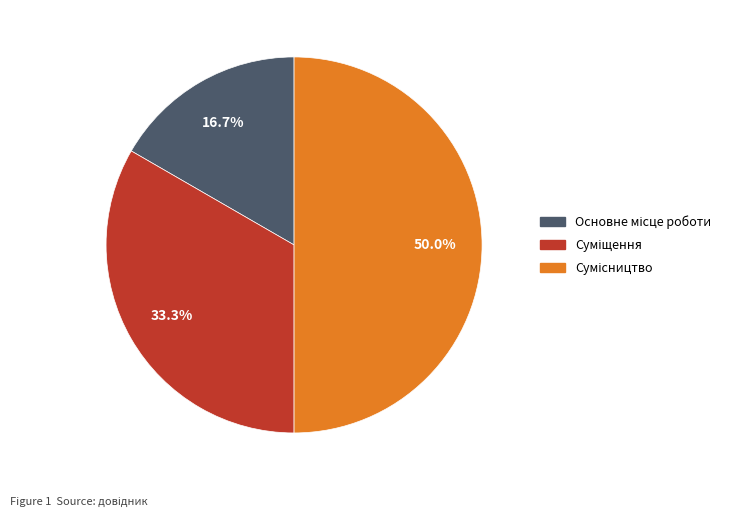

To the nearest percent, what is the average slice percentage?

33%